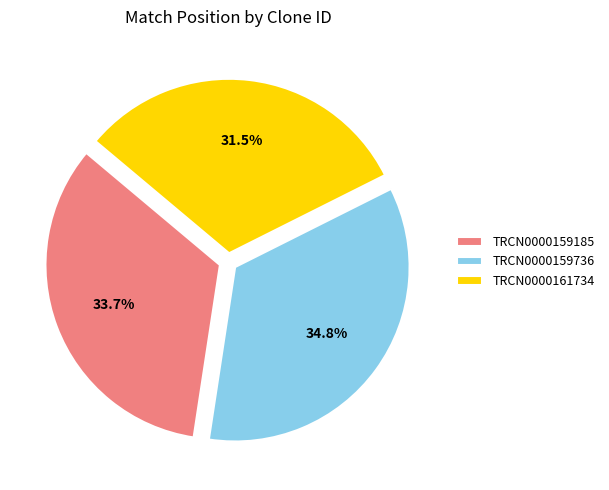

Rank the categories by value from lowest to highest.

TRCN0000161734, TRCN0000159185, TRCN0000159736